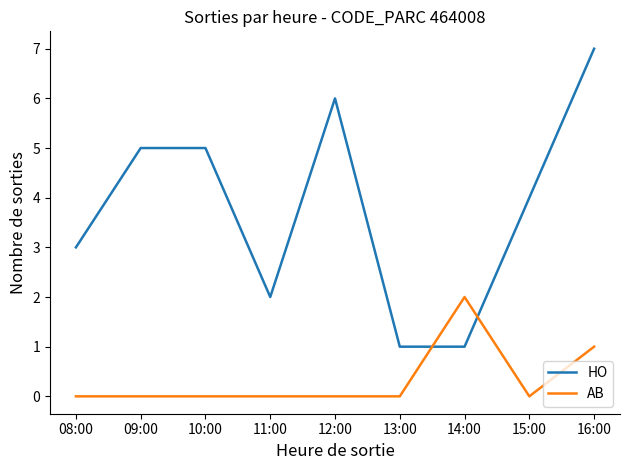

Is the value of HO at 11:00 greater than the value of AB at 16:00?

Yes